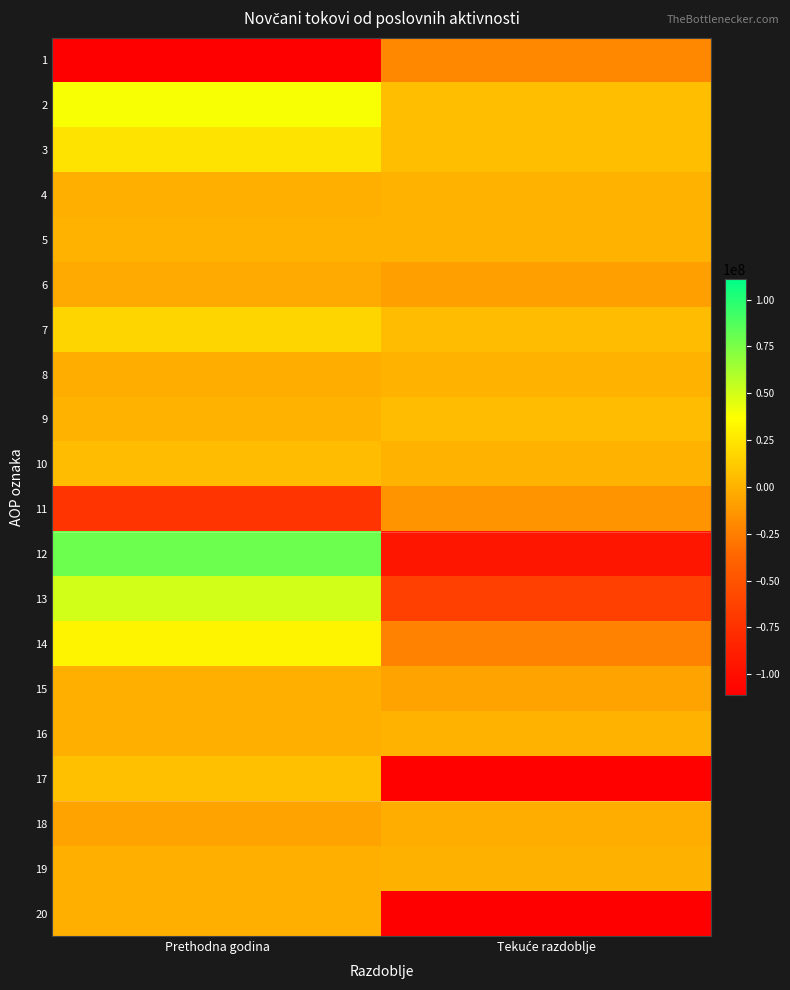

Rank the series at Prethodna godina from highest to lowest value.

12, 13, 2, 14, 3, 7, 17, 10, 5, 9, 16, 15, 19, 4, 20, 8, 6, 18, 11, 1